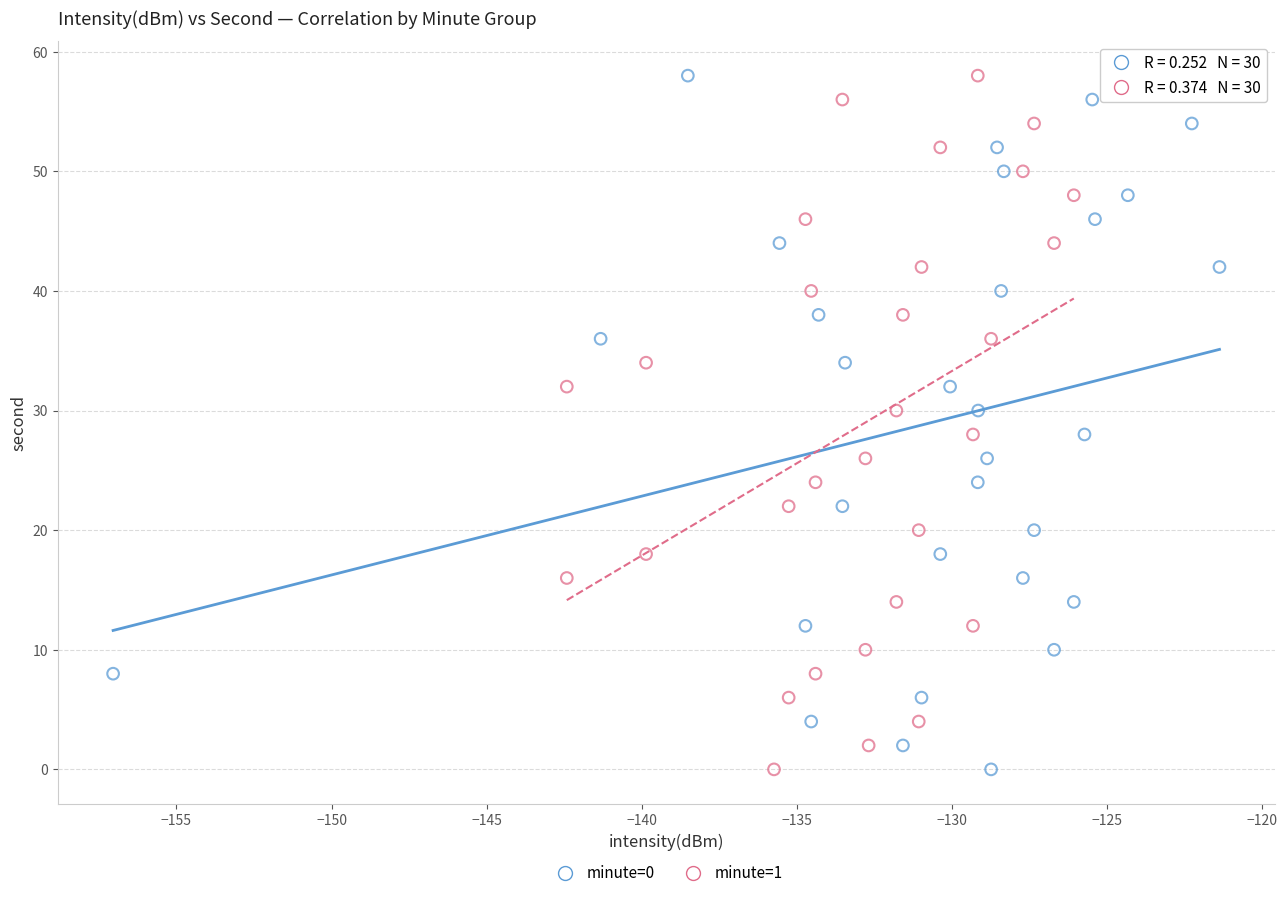

What are all the series names shown in the legend?

minute=0, minute=1